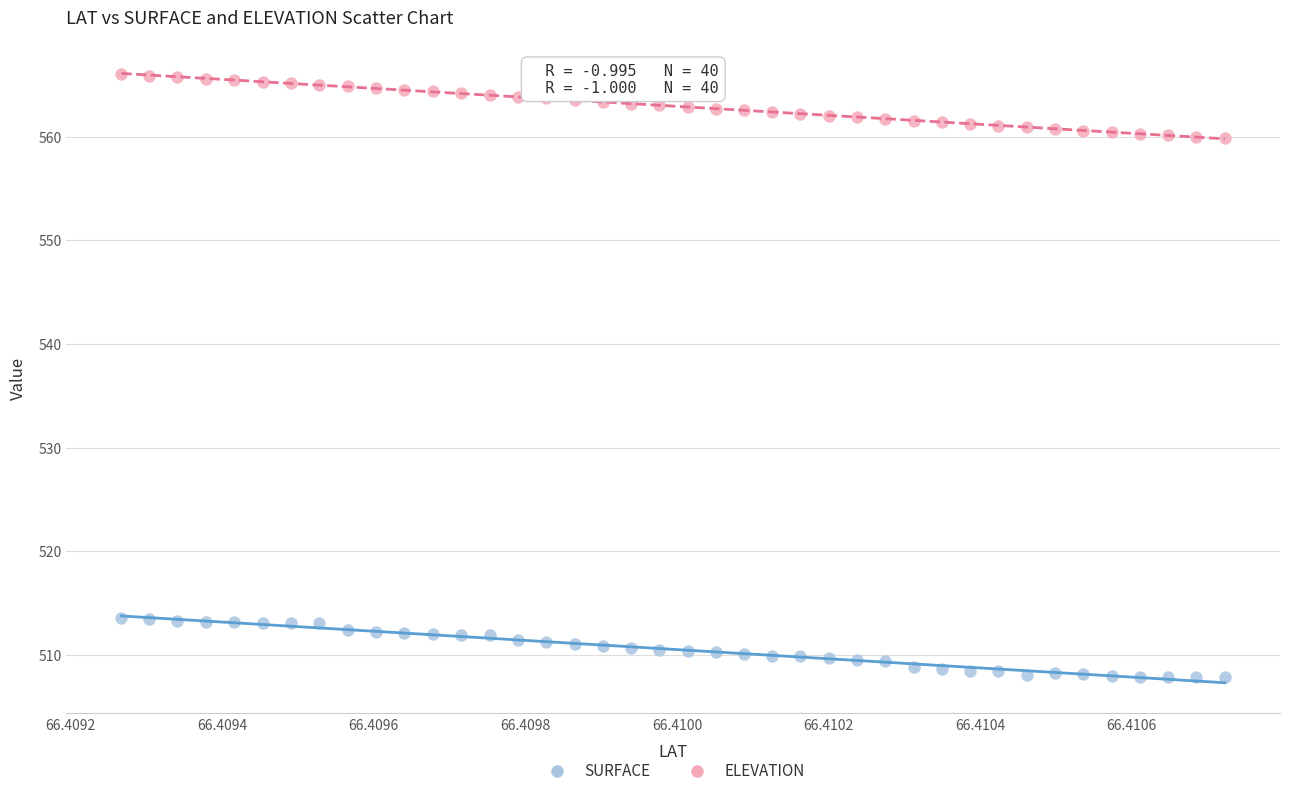

Which series contains the highest Y value?

ELEVATION